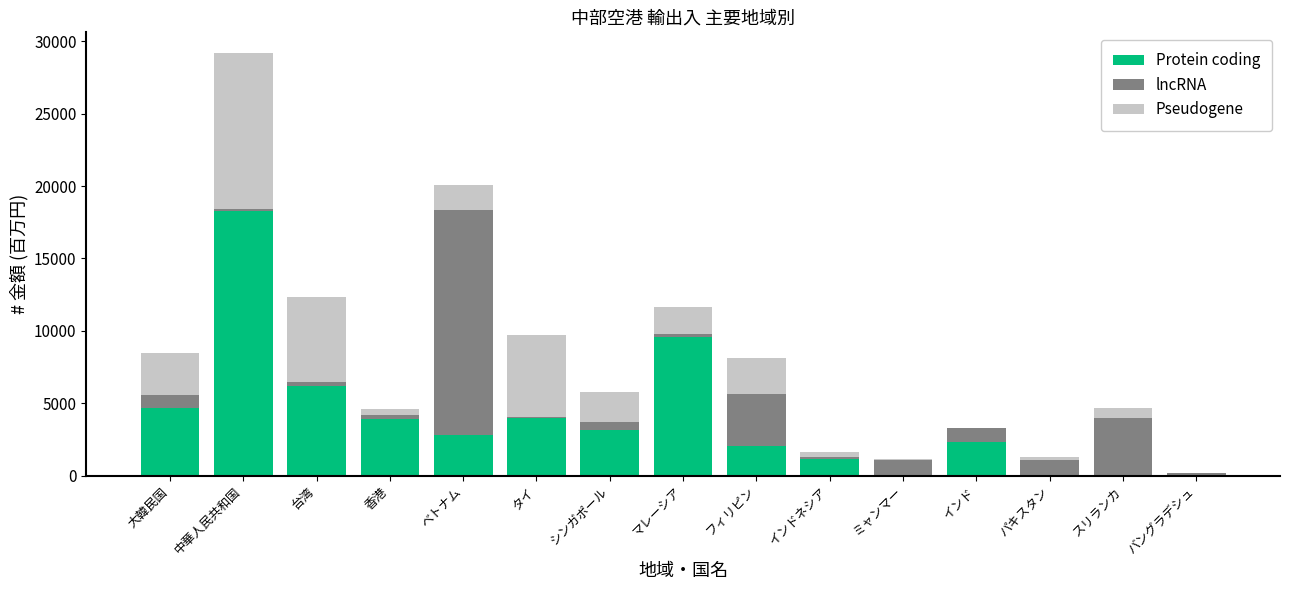

Which category has the highest value in the Protein coding series?

中華人民共和国